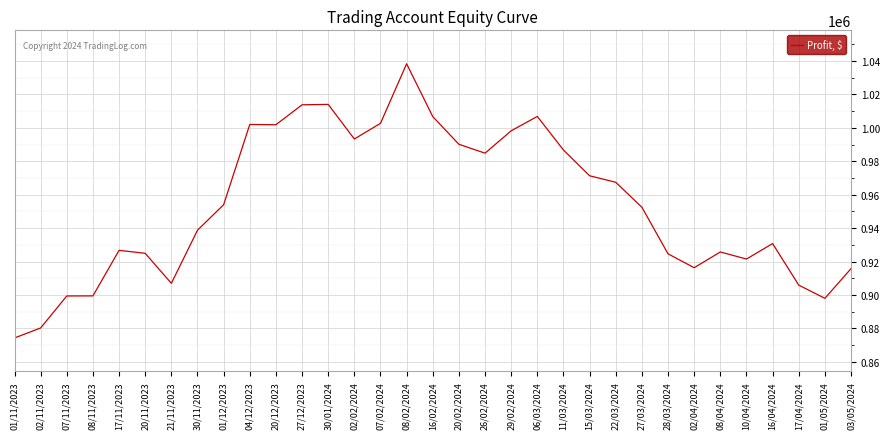

Which has a higher value, 07/11/2023 or 06/03/2024?

06/03/2024